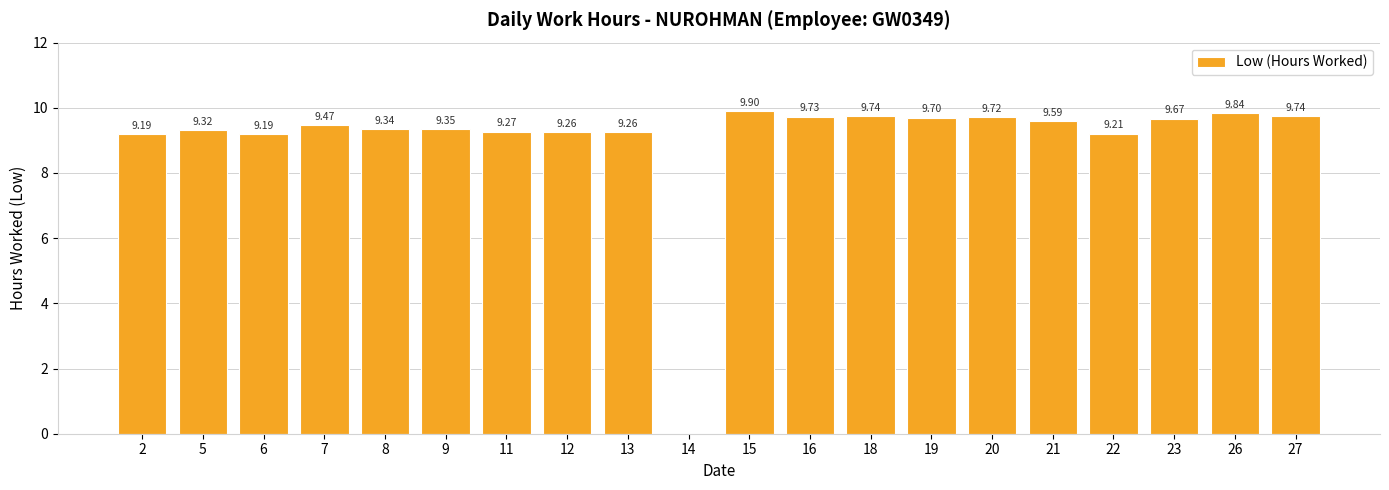

At which label does the data first exceed 9?

2